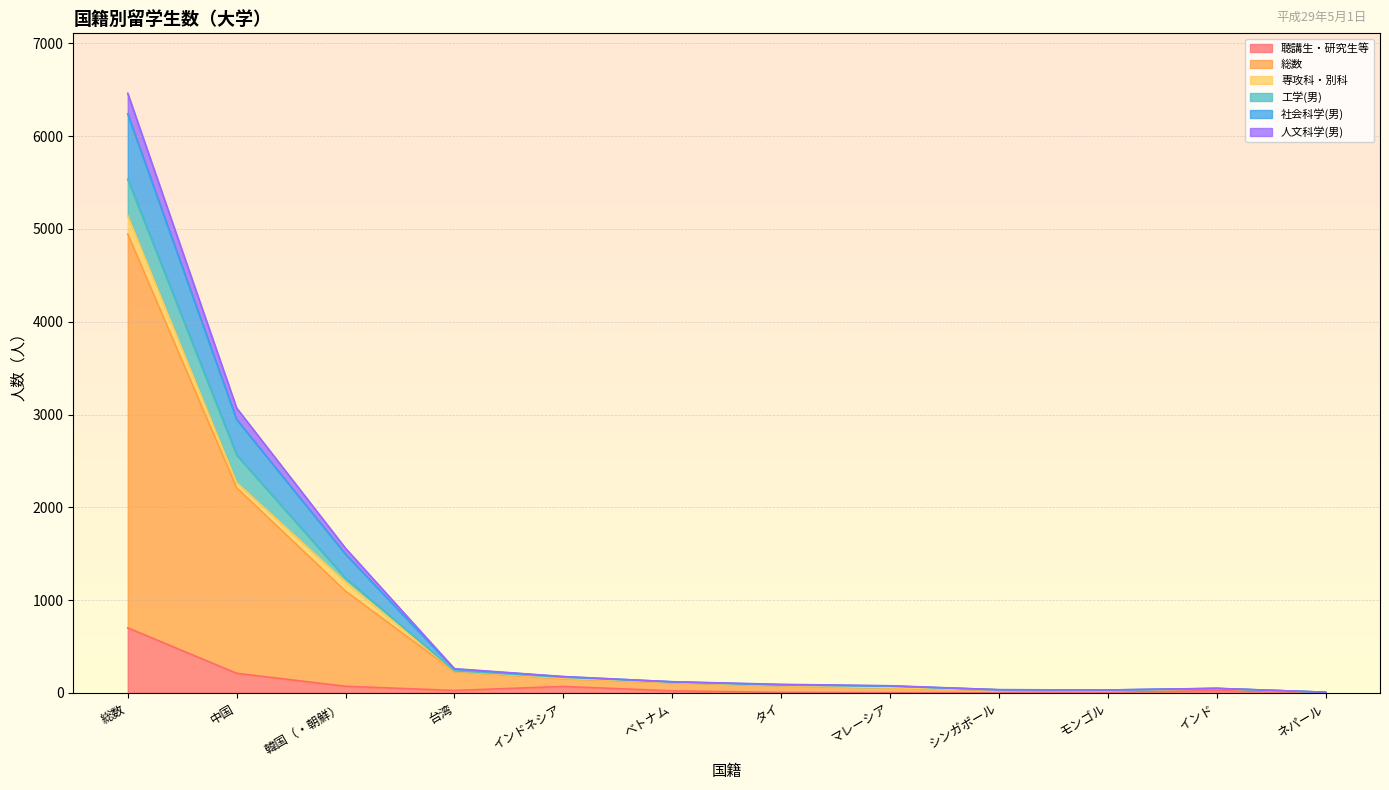

At which label does 聴講生・研究生等 reach its peak?

総数